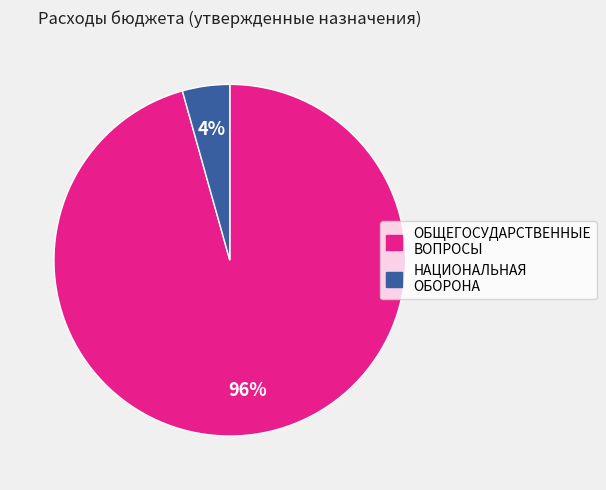

Is there a majority slice in this chart?

Yes